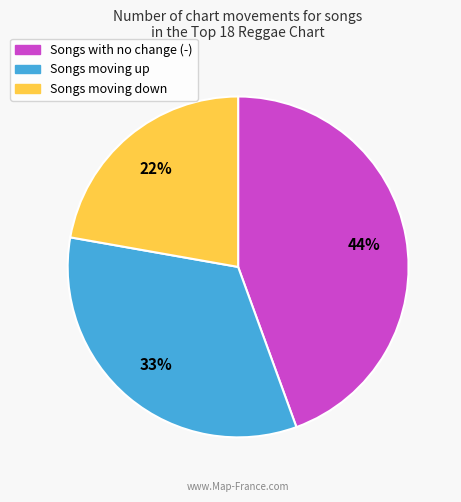

To the nearest percent, what is the difference between the largest and smallest slice percentages?

22%